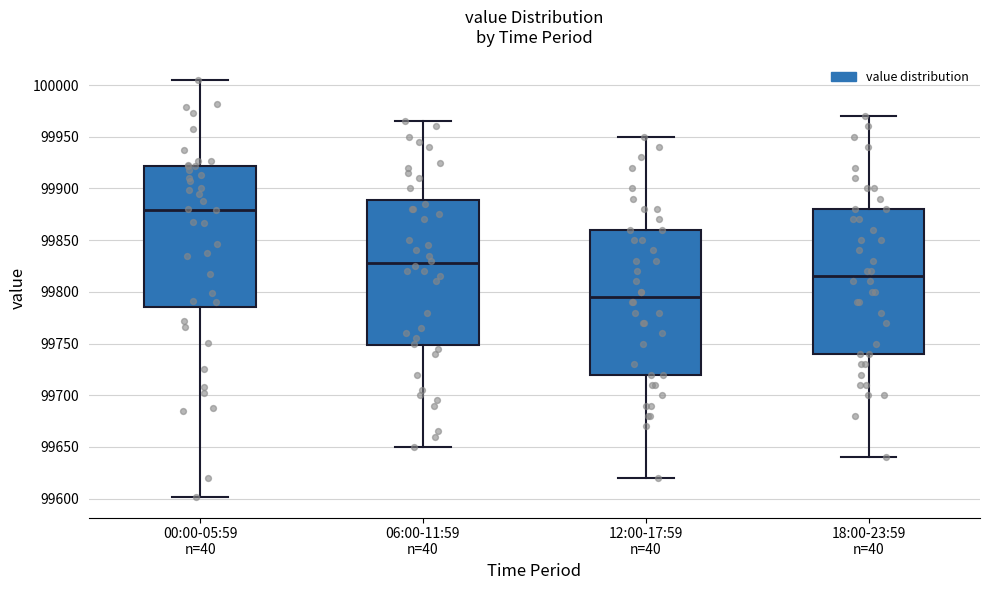

Which box's median line is the lowest?

12:00-17:59 n=40